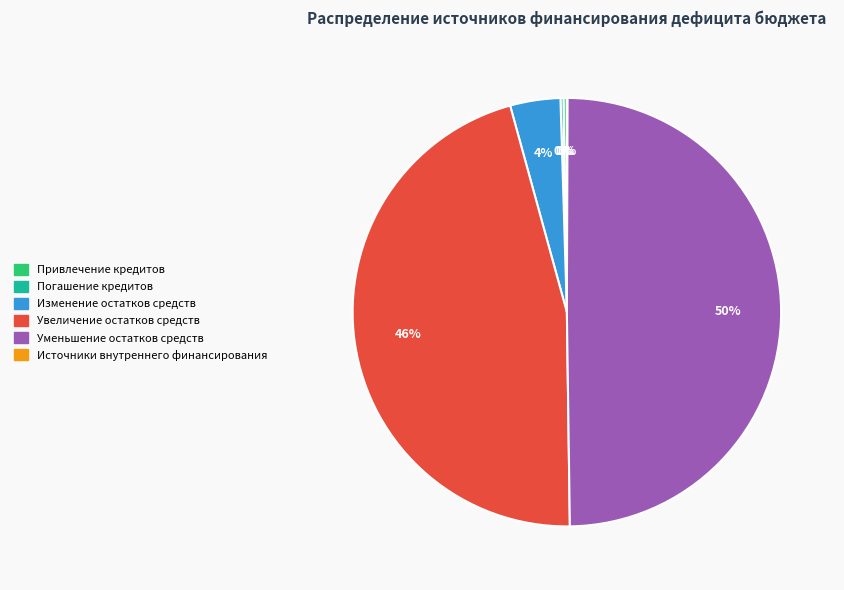

Between Уменьшение остатков средств and Изменение остатков средств, which is larger?

Уменьшение остатков средств